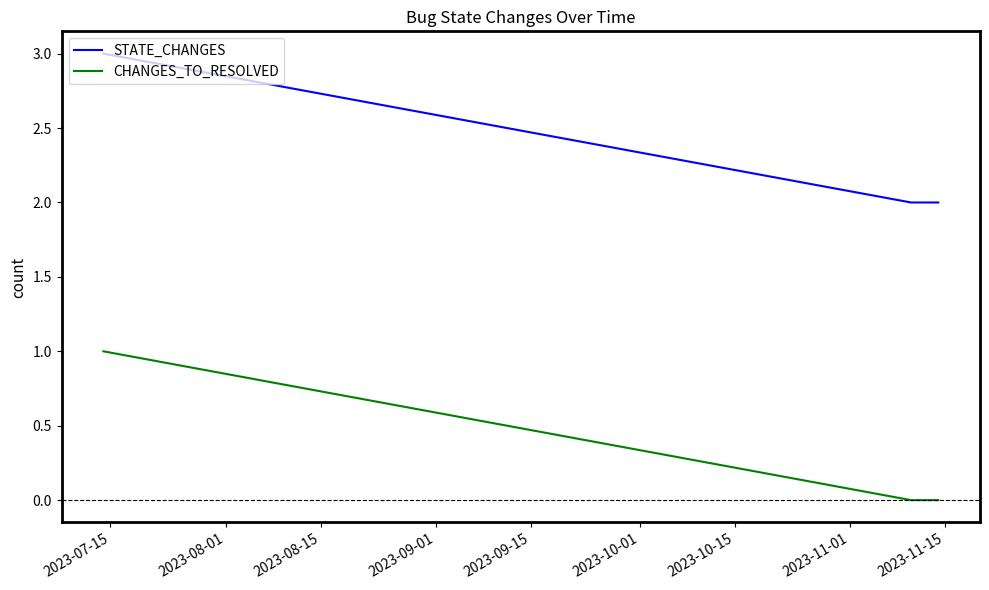

List the series in order of their overall mean, lowest first.

CHANGES_TO_RESOLVED, STATE_CHANGES